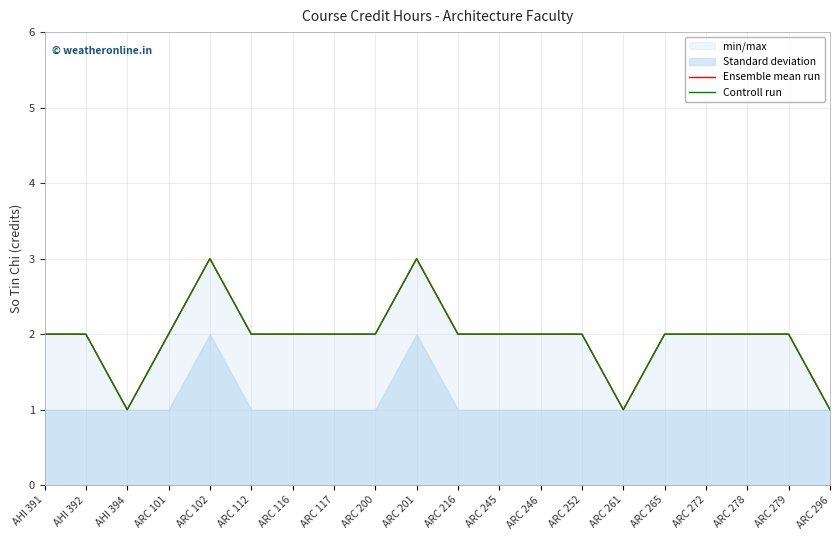

True or false: Controll run has more than 2 points higher than both neighbors.

False